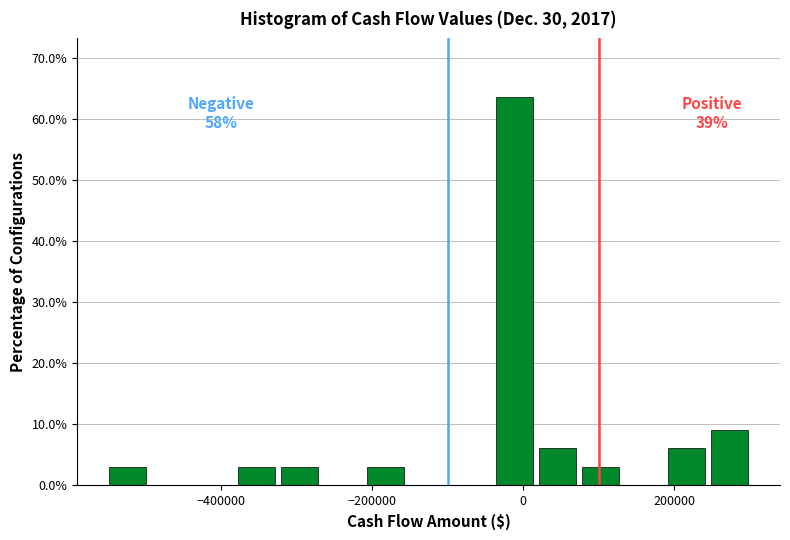

Read against the x-axis, roughly where is the centre of the tallest bar?

-20000